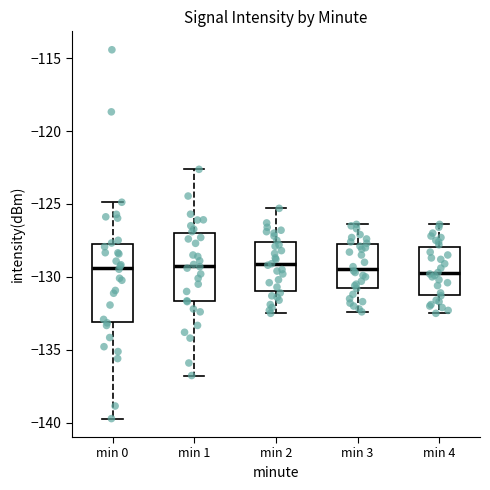

Reading left to right, read every box against the y-axis: the position of its median line, the range the box covers, and the ends of its whiskers. The values are not printed on the chart, so give them approximately, as read against the axis.

min 0: median -129.5, box -133.0 to -127.5, whiskers -139.5 to -125.0
min 1: median -129.0, box -131.5 to -127.0, whiskers -137.0 to -122.5
min 2: median -129.0, box -131.0 to -127.5, whiskers -132.5 to -125.5
min 3: median -129.5, box -130.5 to -127.5, whiskers -132.5 to -126.5
min 4: median -129.5, box -131.0 to -128.0, whiskers -132.5 to -126.5